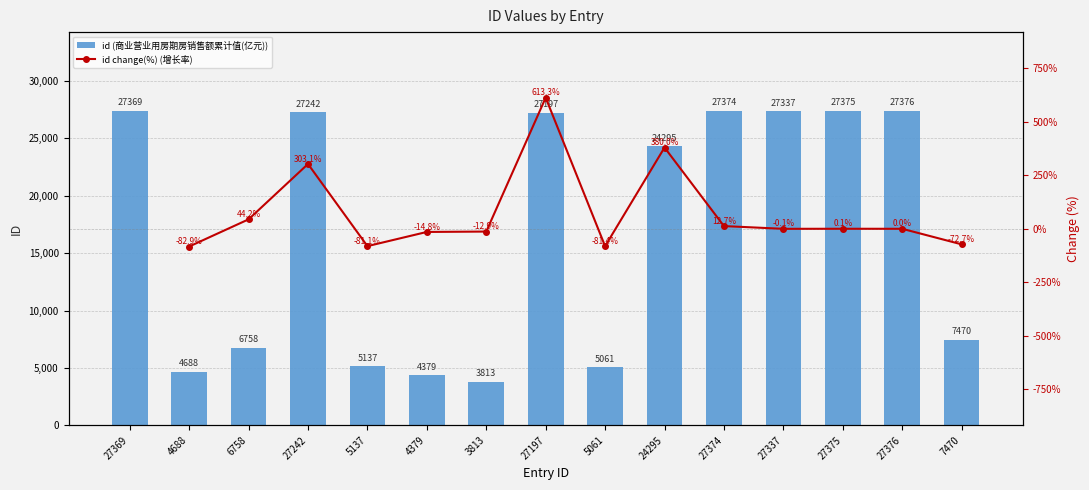

Which has a higher value, 27376 or 5137?

27376